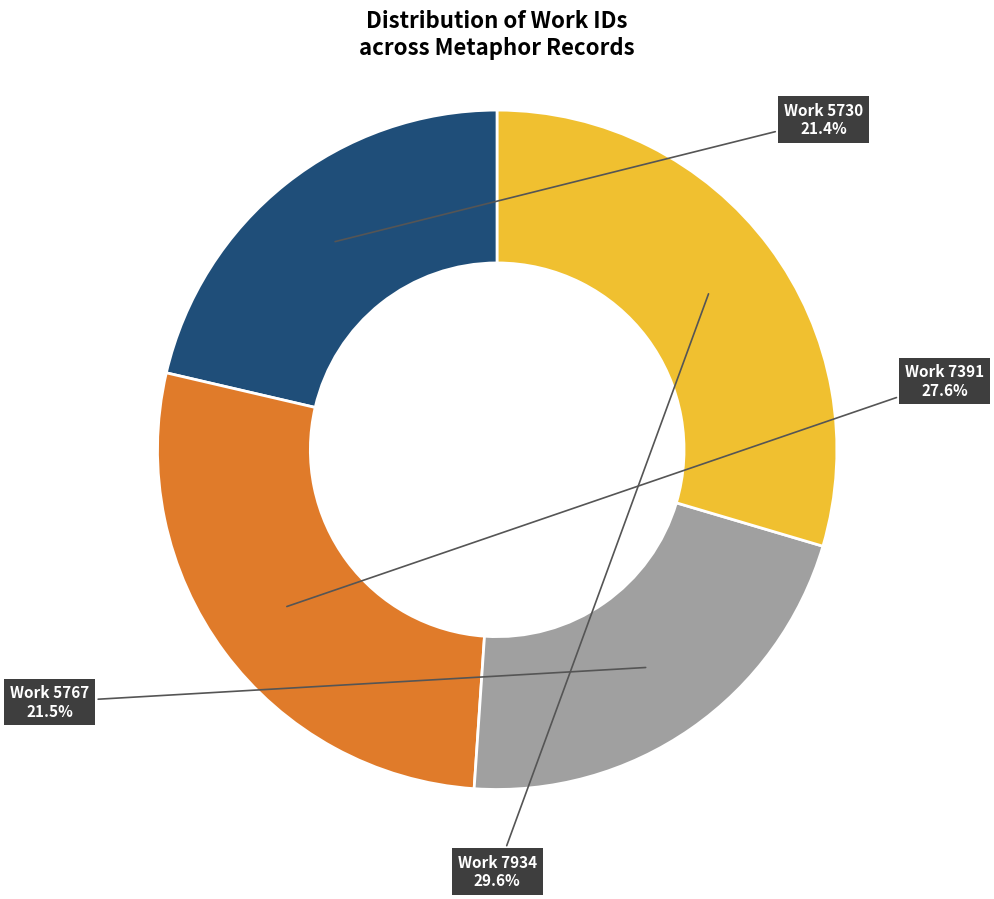

Does any single category account for the majority?

No